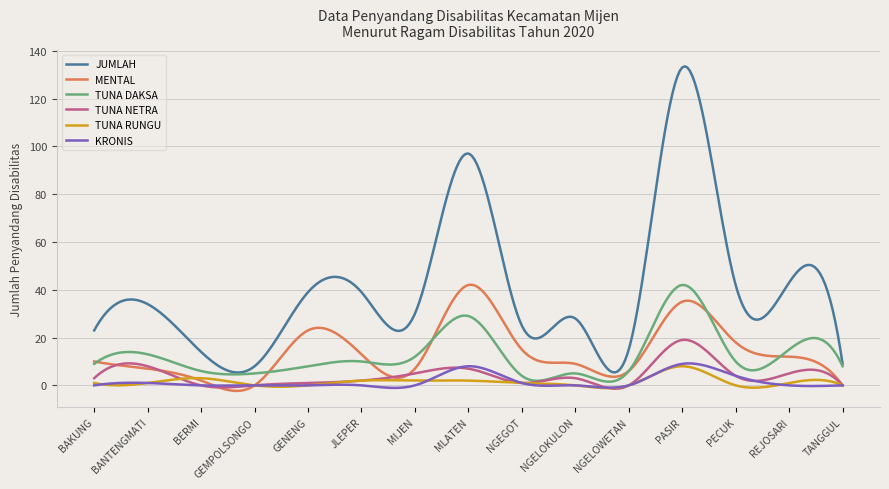

Which series has the largest total across all categories?

JUMLAH